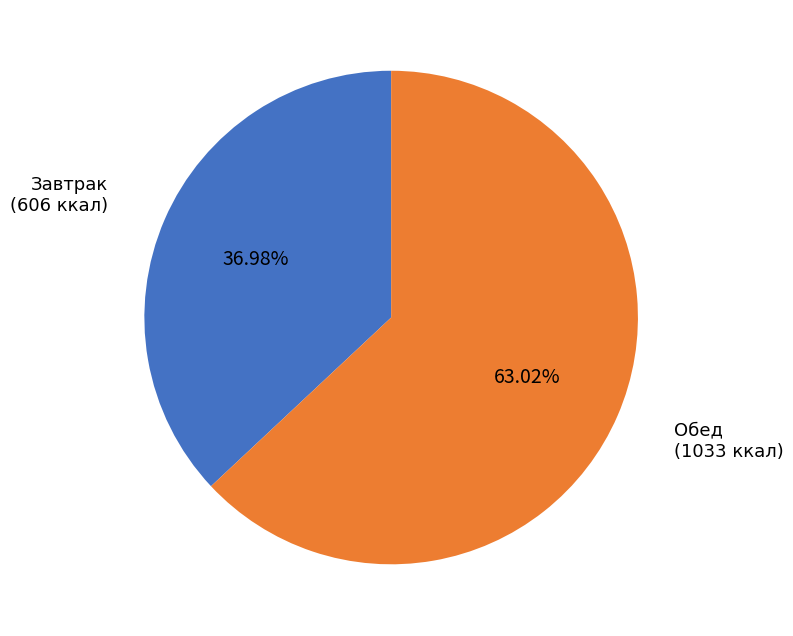

Combined, do Обед and Завтрак account for over 50%?

Yes